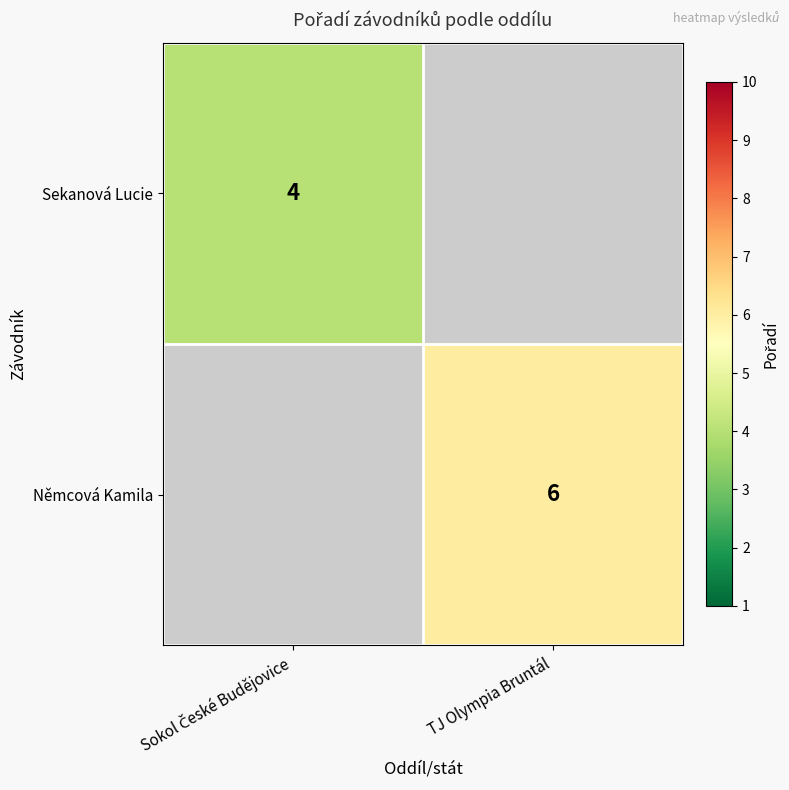

What is the minimum value shown in the chart?

4.0